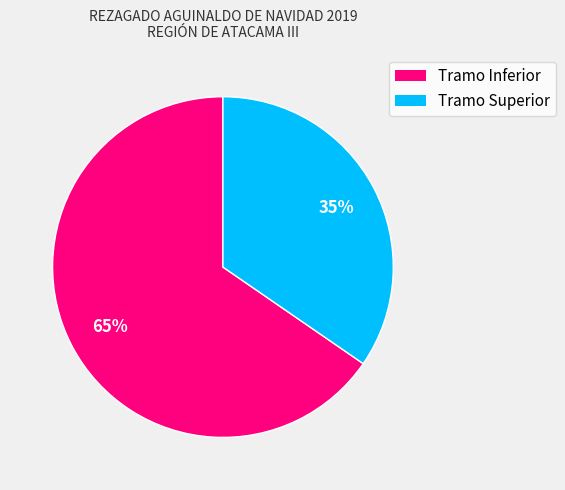

Which slice represents more than half of the pie?

Tramo Inferior